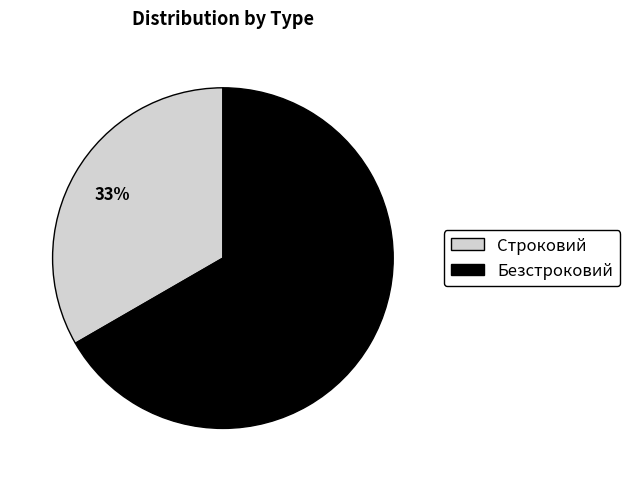

How many segments does this pie chart have?

2